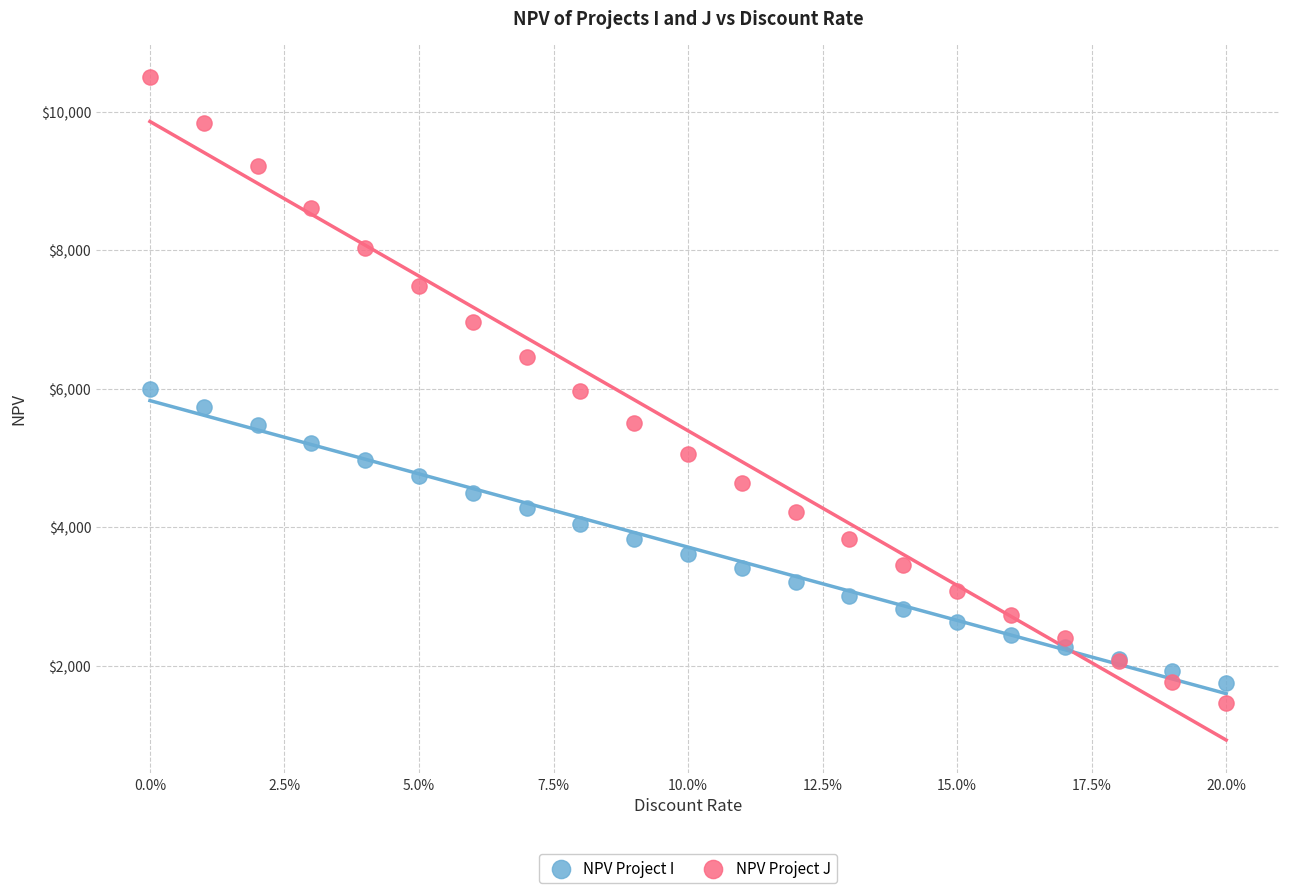

Which series has the widest spread of Y values?

NPV Project J